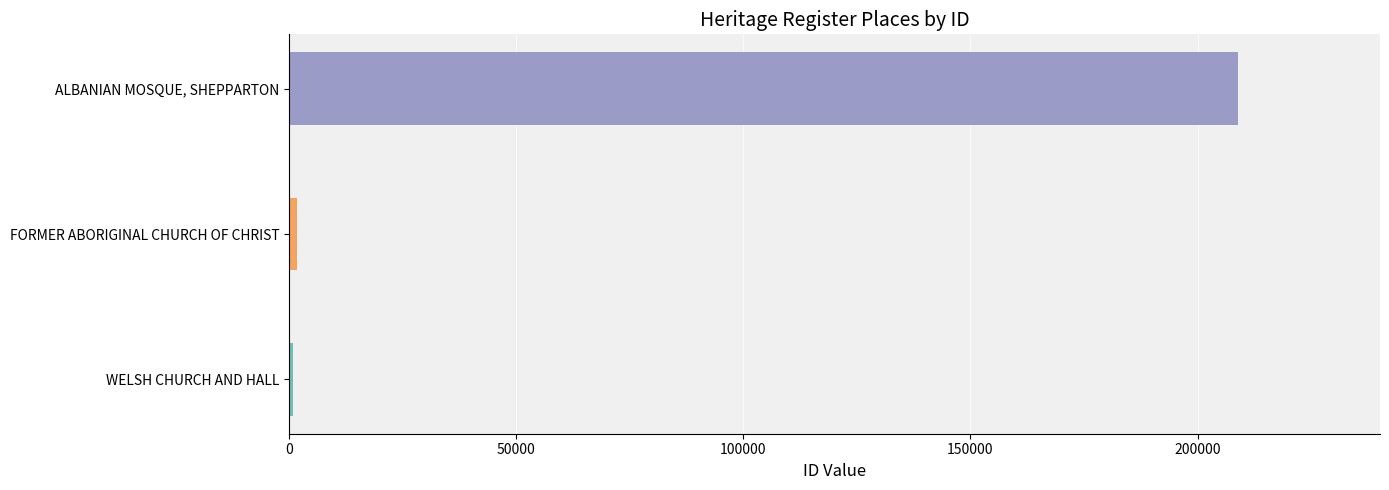

What is the difference between the second highest and minimum values?

939